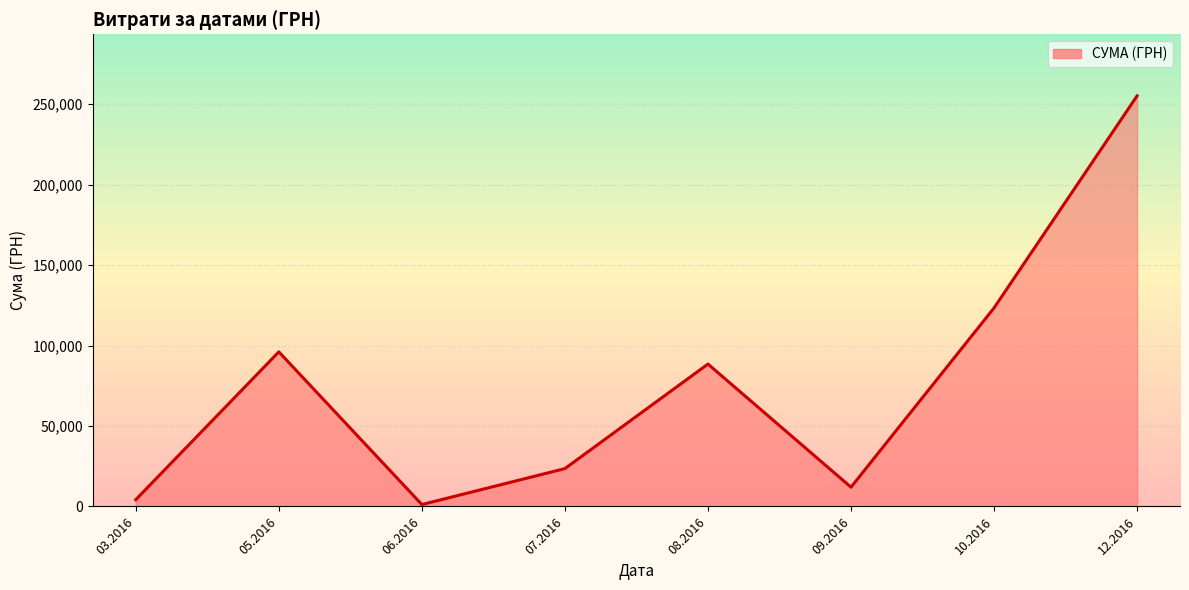

What is the maximum value shown in the chart?

255149.3